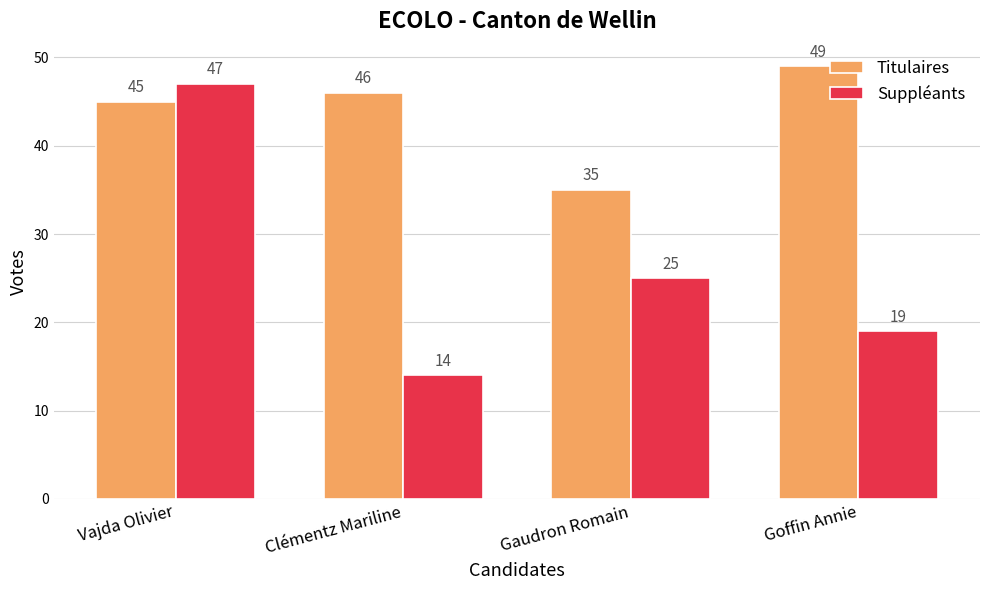

What is the difference between the maximum and second lowest values in the Titulaires series?

4